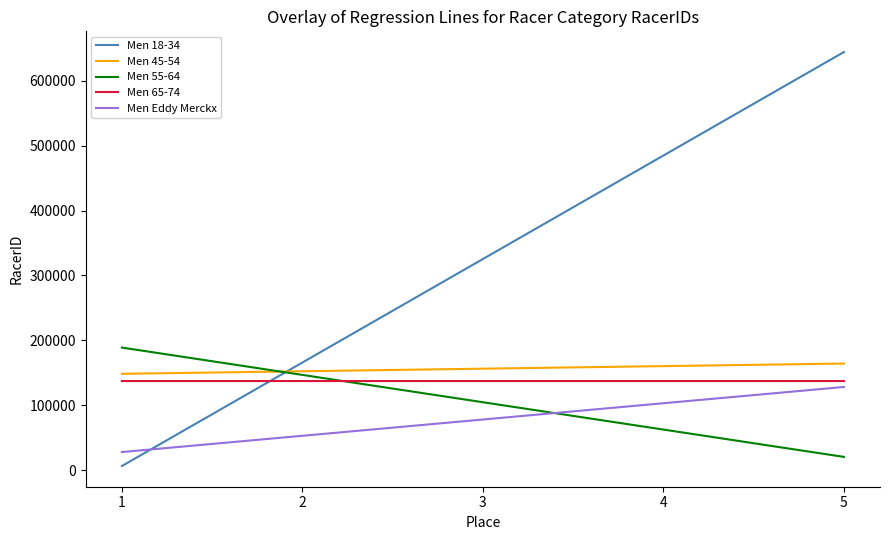

What are all the series names shown in the legend?

Men 18-34, Men 45-54, Men 55-64, Men 65-74, Men Eddy Merckx